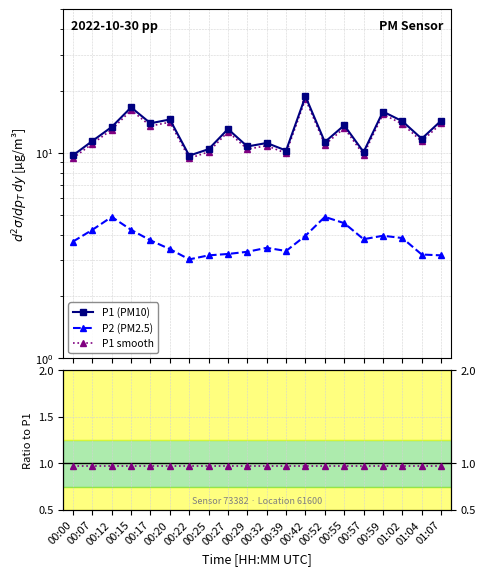

At which category is the sum across all series the highest?

00:42